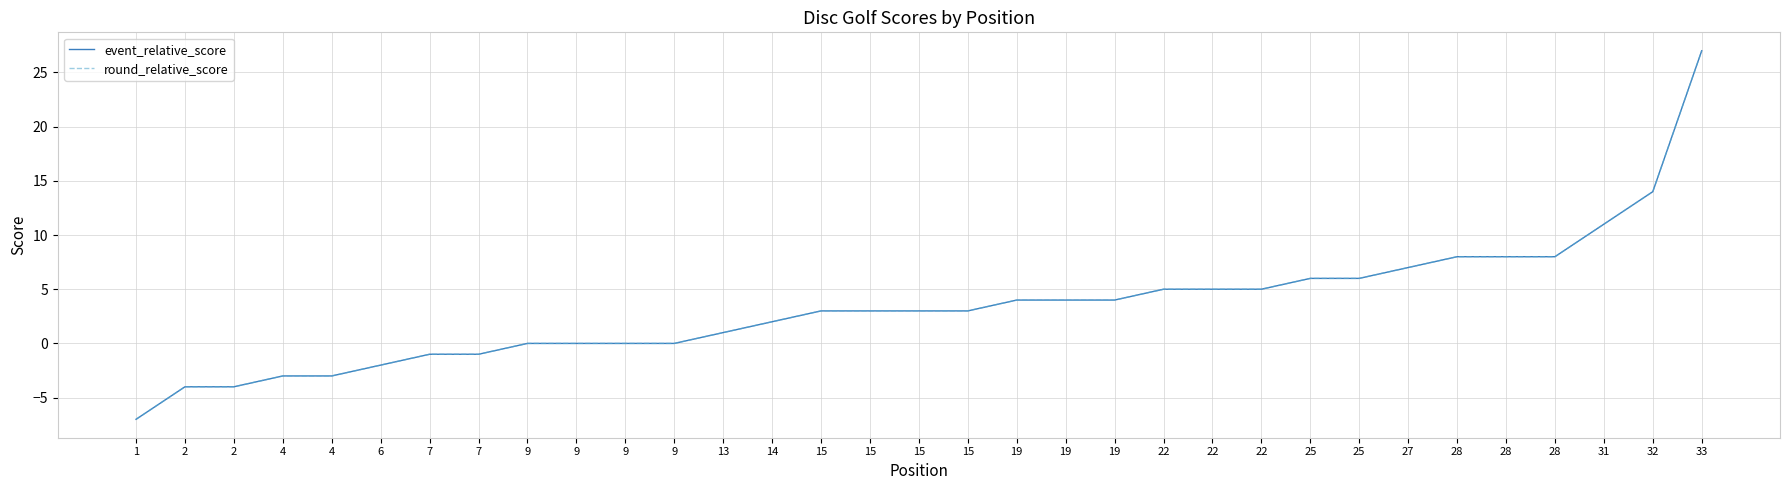

What is the value of the event_relative_score point at the 15th from the left?

3